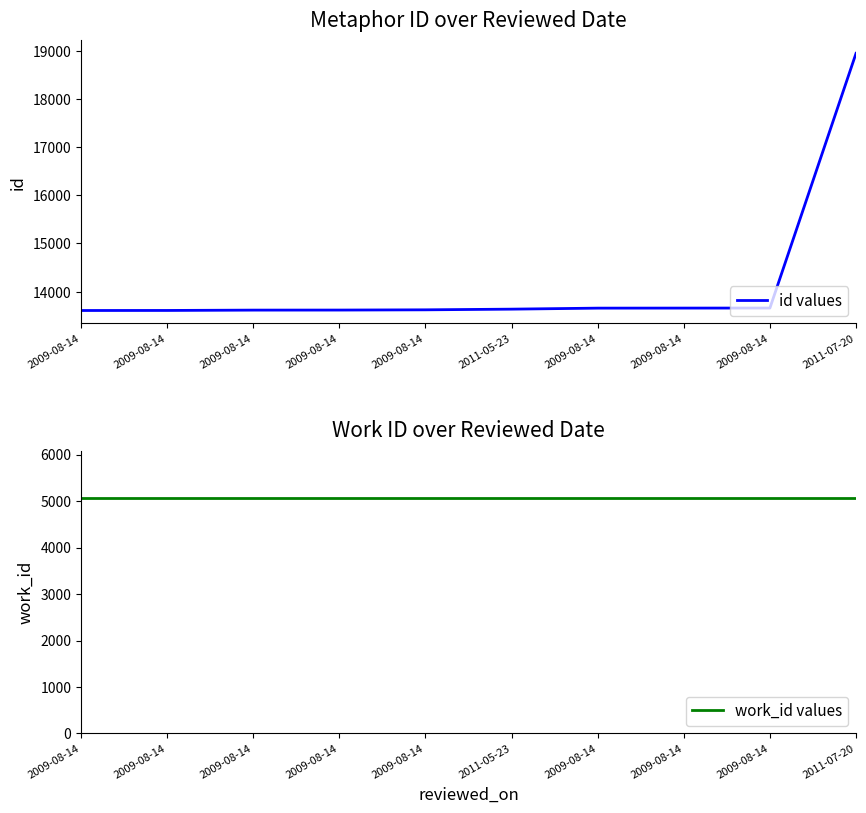

Which series has the widest spread of values?

id values